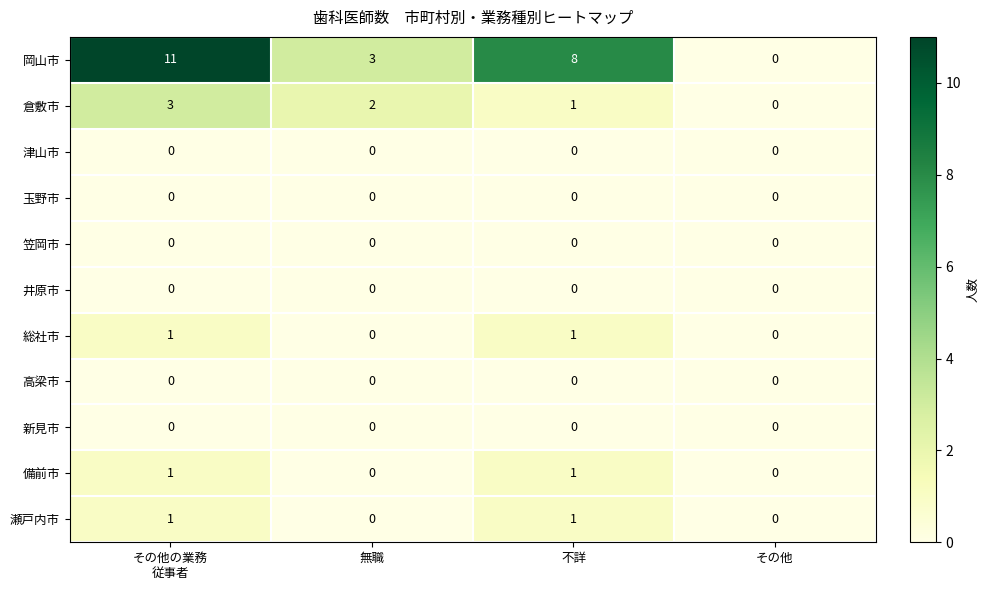

Which series has the largest total across all categories?

岡山市